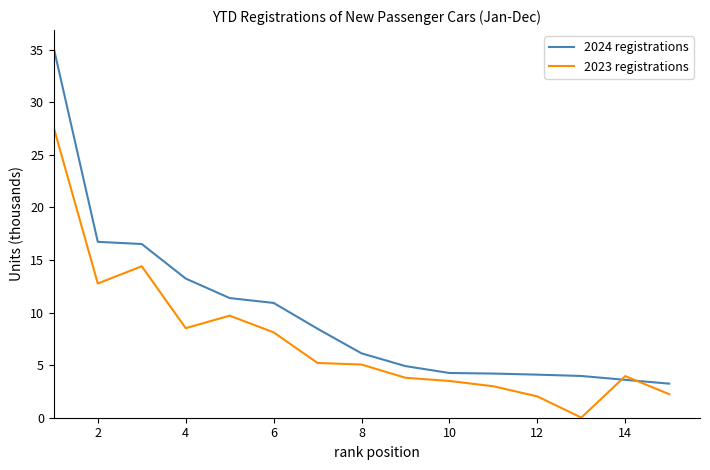

Which series has the largest total across all categories?

2024 registrations